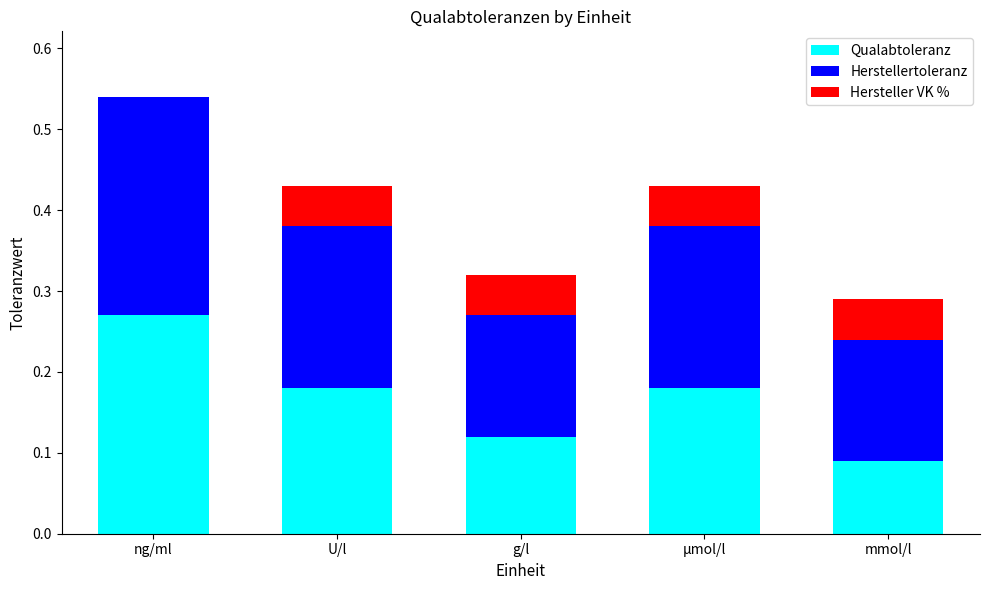

At which category is the sum across all series the highest?

ng/ml